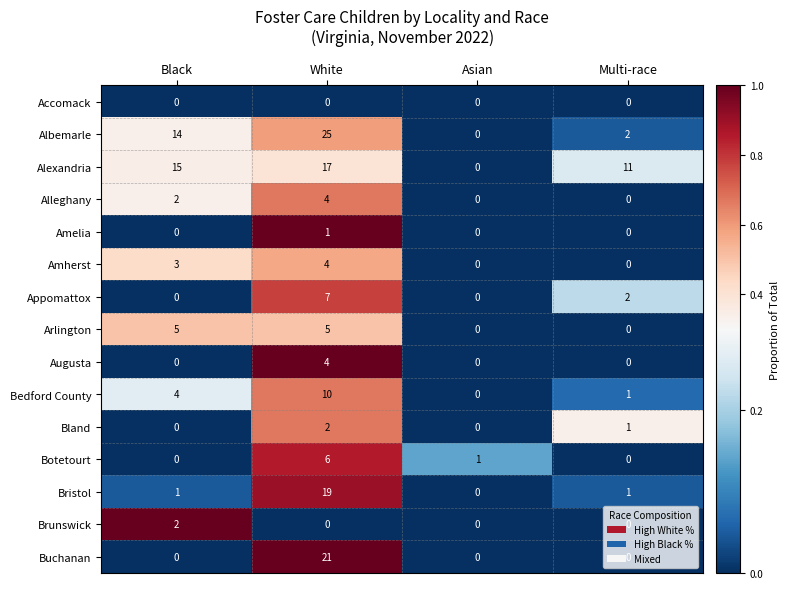

How many categories are shown in the chart?

4